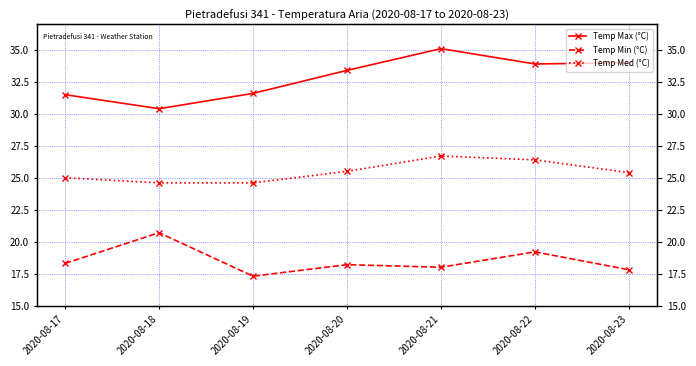

Reading right to left, list all the values displayed in this chart.

Temp Max (°C): 34.0	33.9	35.1	33.4	31.6	30.4	31.5
Temp Min (°C): 17.8	19.2	18.0	18.2	17.3	20.7	18.3
Temp Med (°C): 25.4	26.4	26.7	25.5	24.6	24.6	25.0